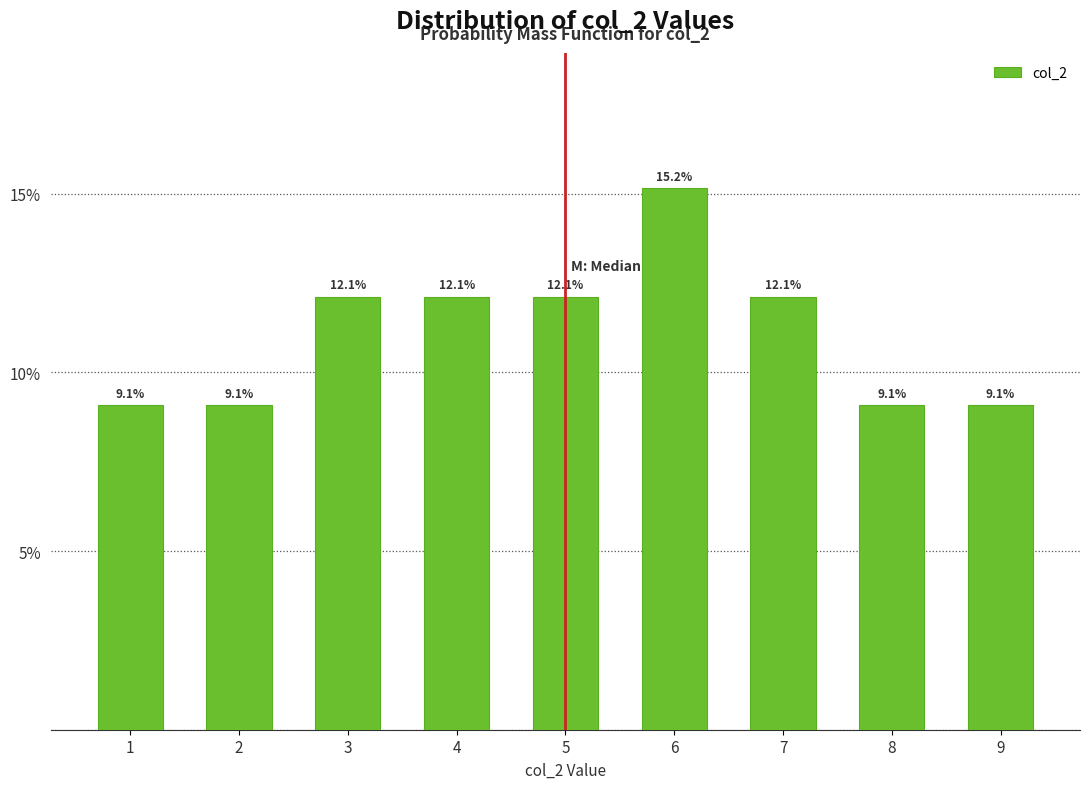

Reading left to right, extract all data points from this chart.

9.1	9.1	12.1	12.1	12.1	15.2	12.1	9.1	9.1